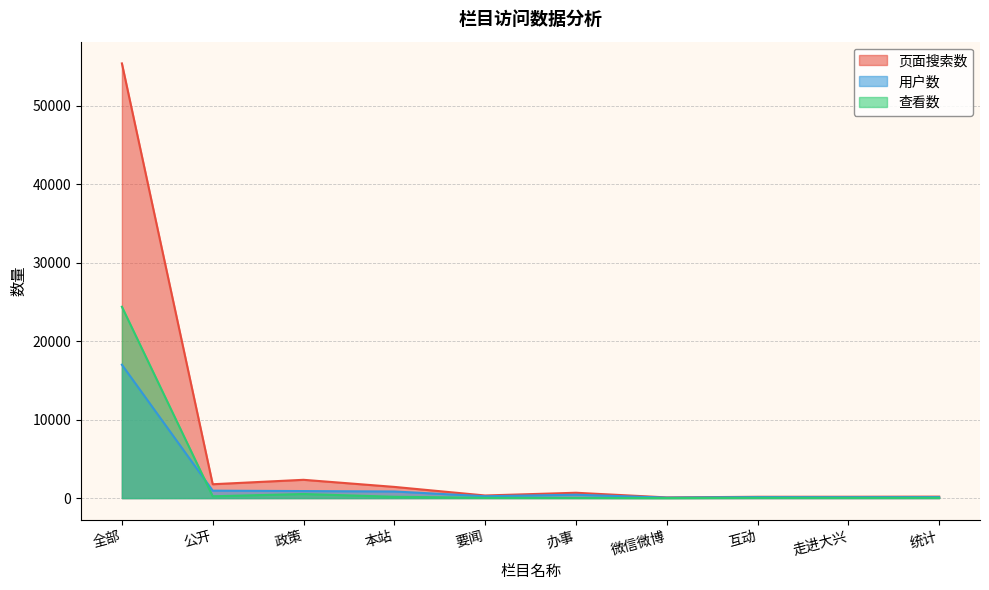

What are all the series names shown in the legend?

页面搜索数, 用户数, 查看数